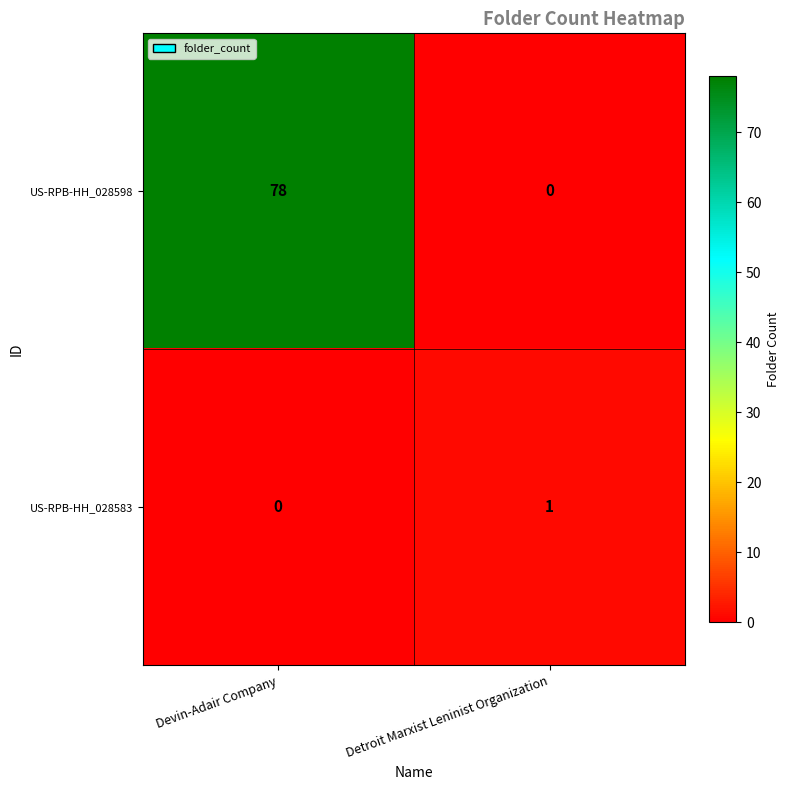

What is the spread (max minus min) of values at Devin-Adair Company?

78